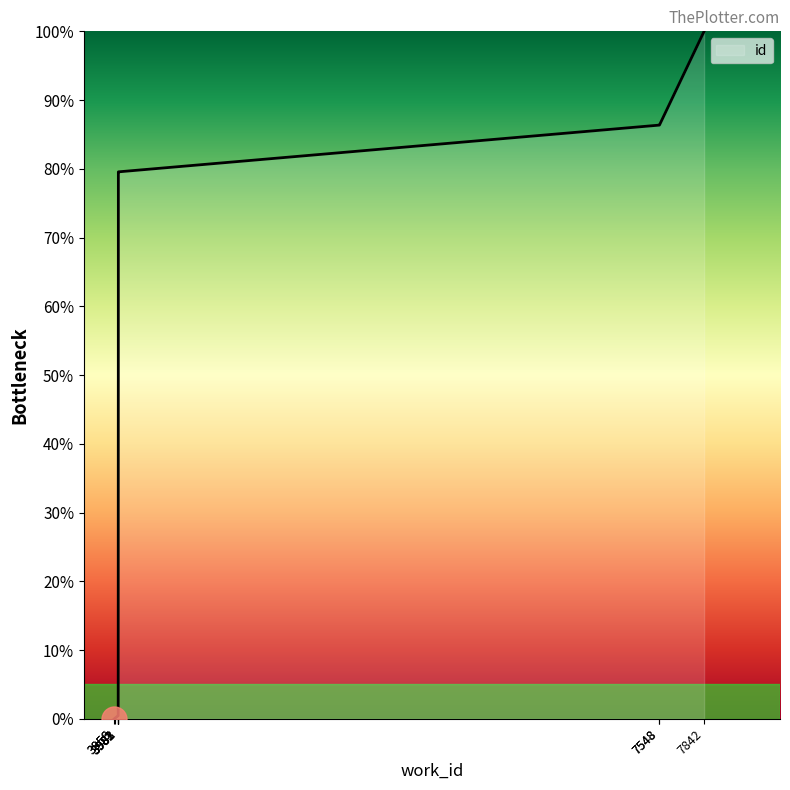

How many categories are shown in the chart?

10